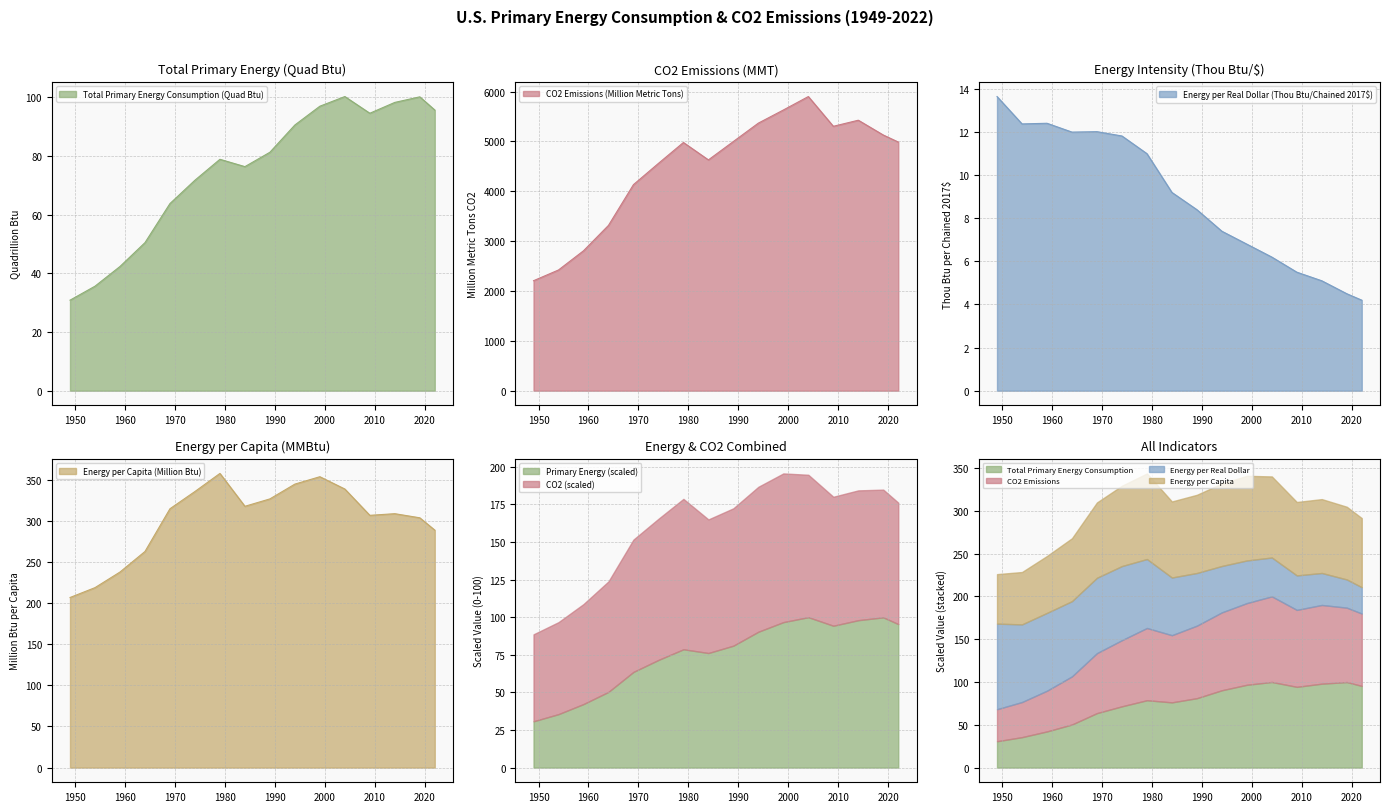

What value does the CO2 Emissions (Million Metric Tons) series have at 1964?

3316.8